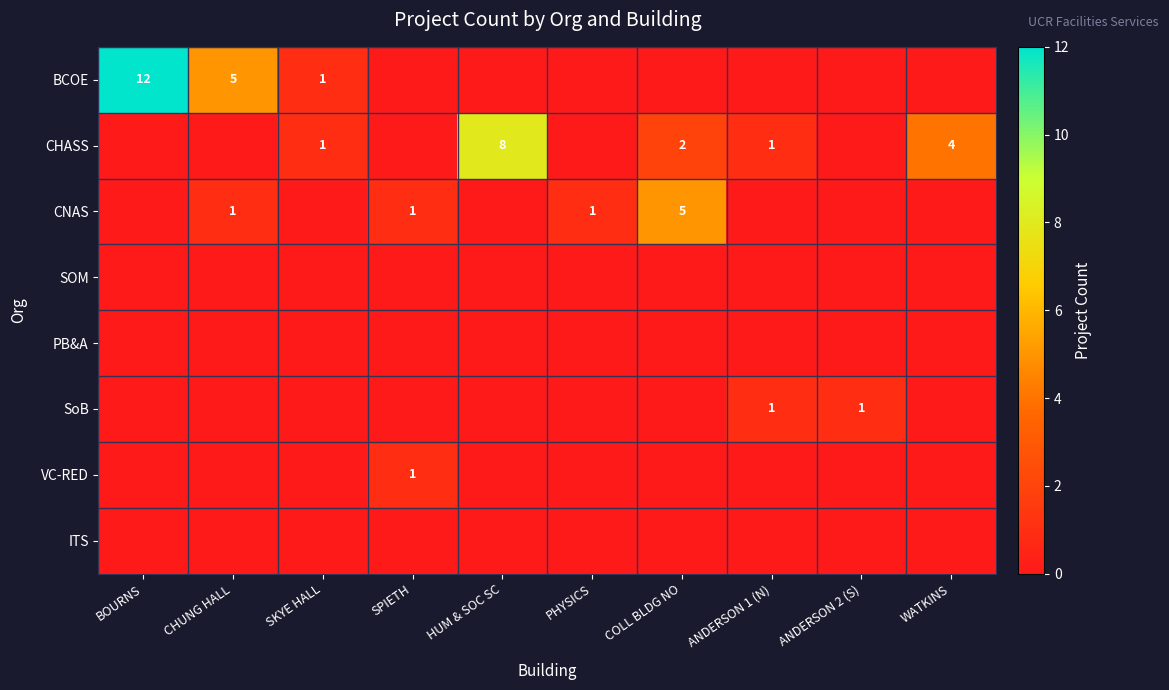

Which category has the lowest value across all series?

SPIETH